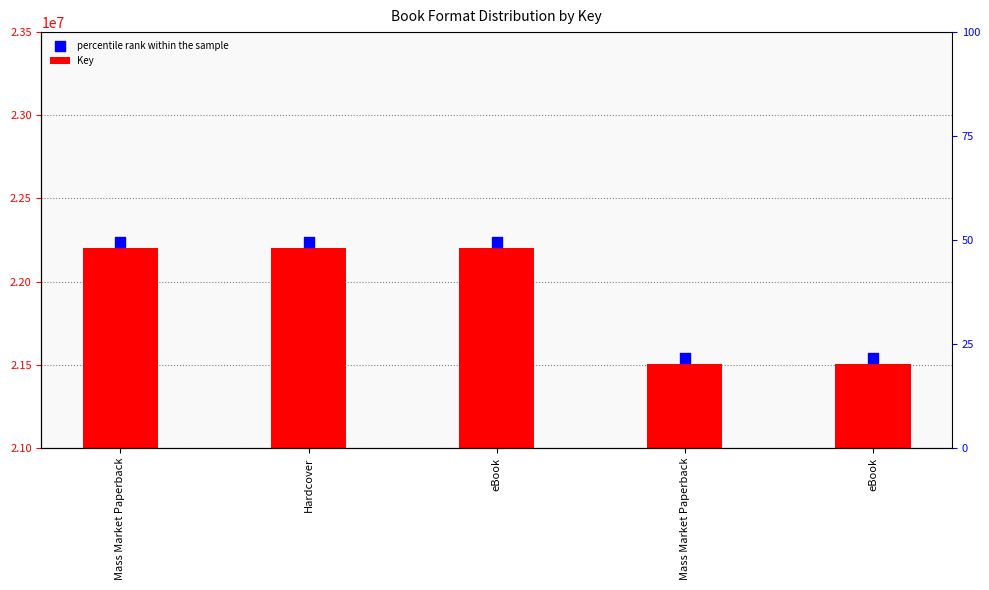

Which series has the widest spread of Y values?

Key